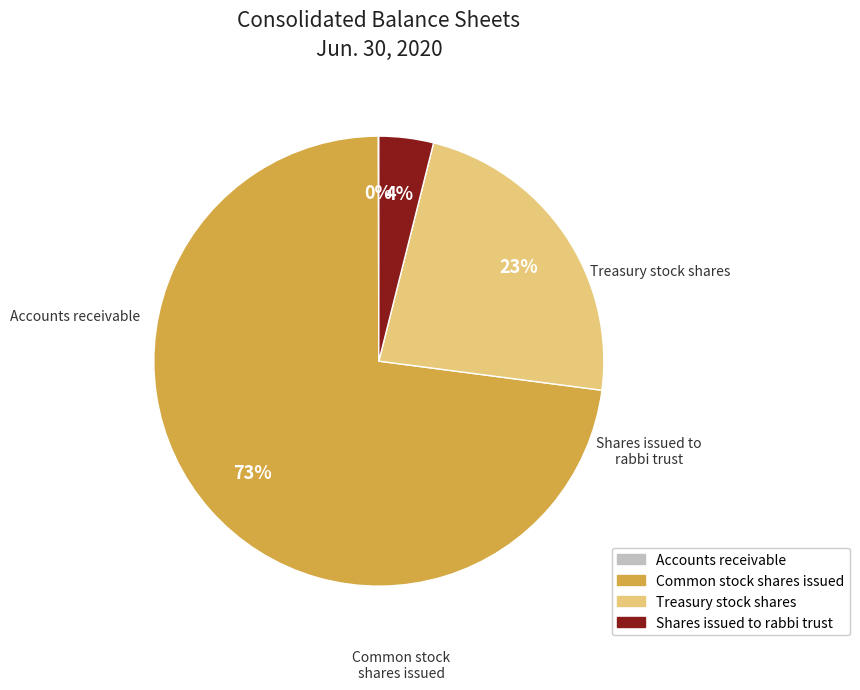

To the nearest percent, what percentage of the pie is Common stock shares issued?

73%